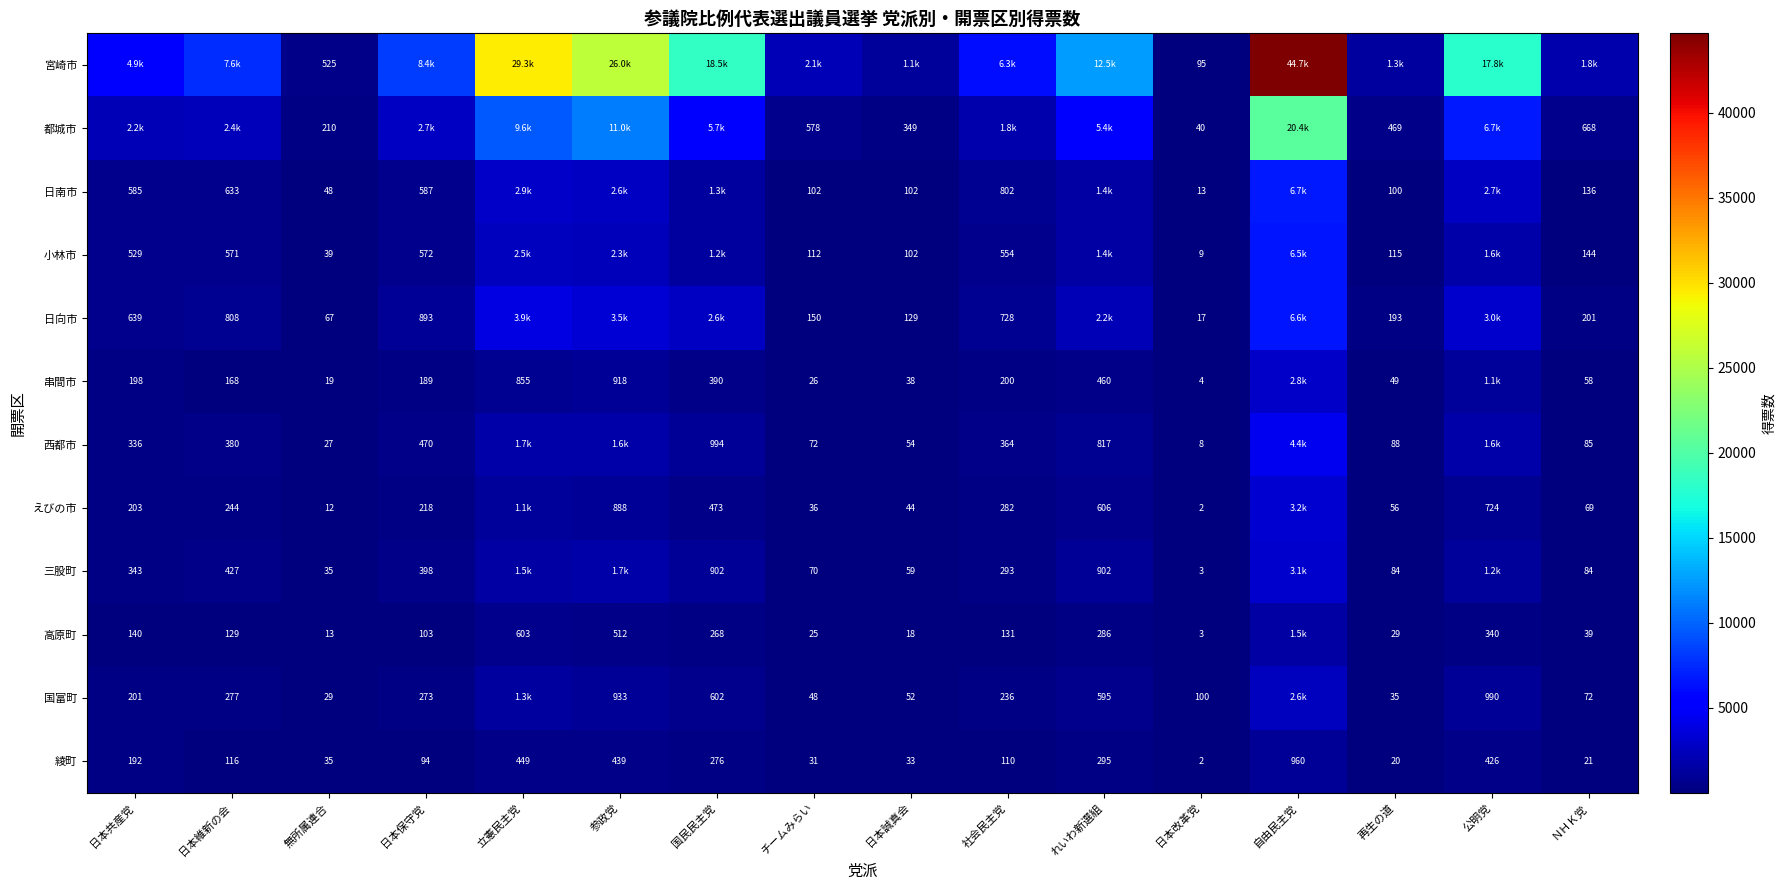

At which label does 綾町 first exceed 116?

日本共産党